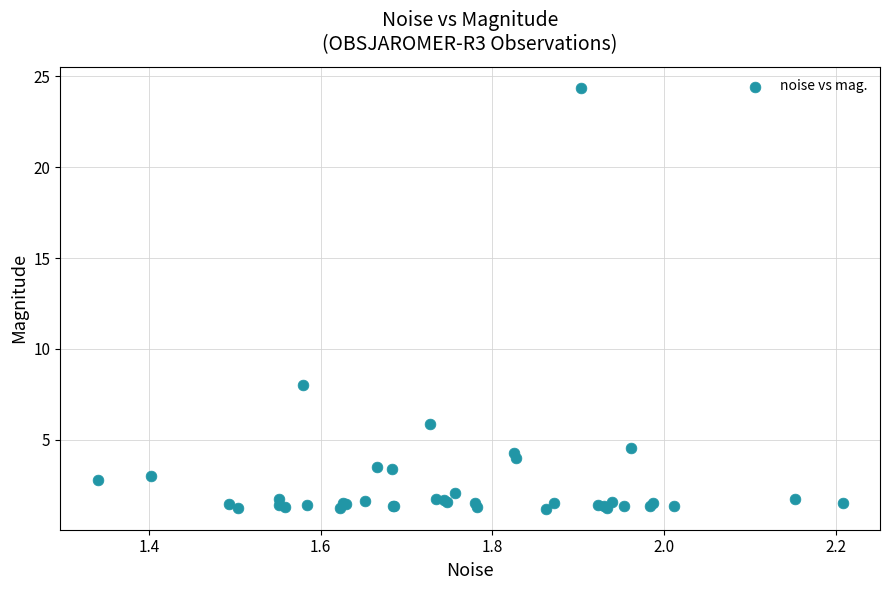

What Y value in the scatter plot is closest to 12?

8.0